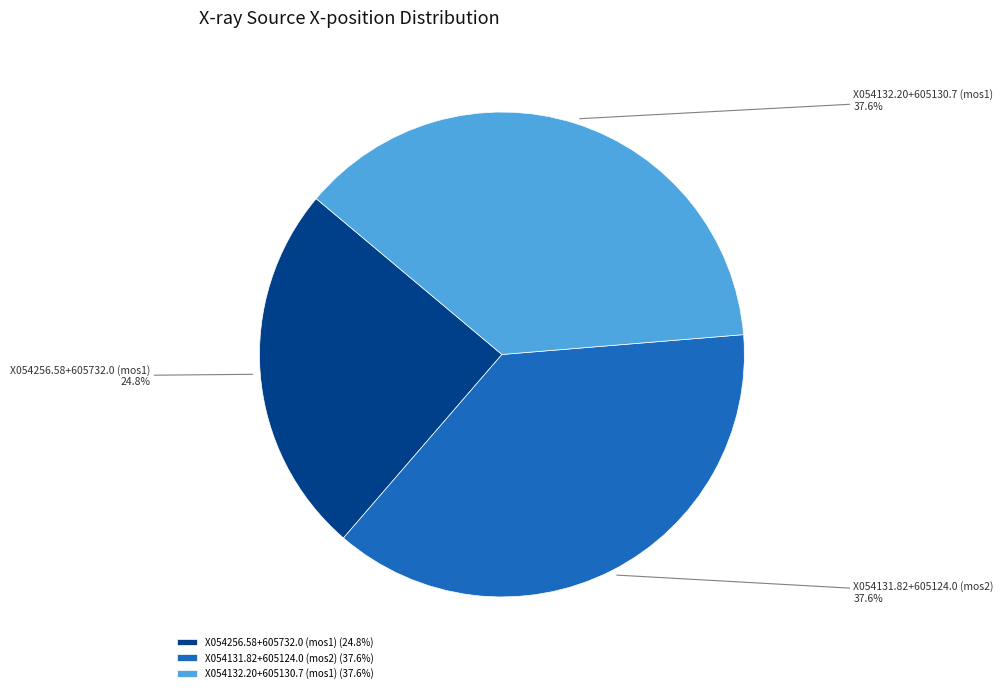

What is the ratio of the value at X054131.82+605124.0 (mos2) to the value at X054256.58+605732.0 (mos1)?

1.5